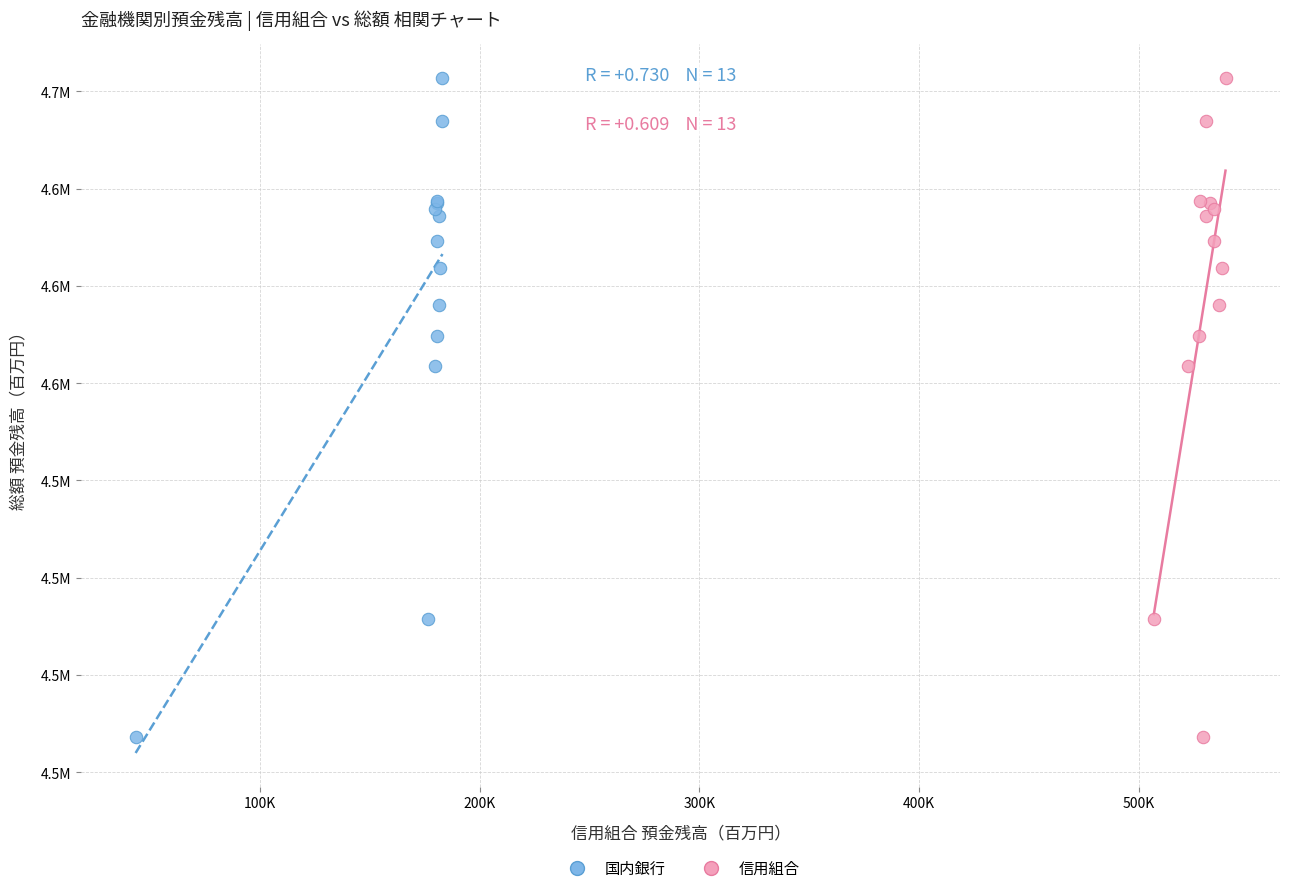

What are all the series names shown in the legend?

国内銀行, 信用組合